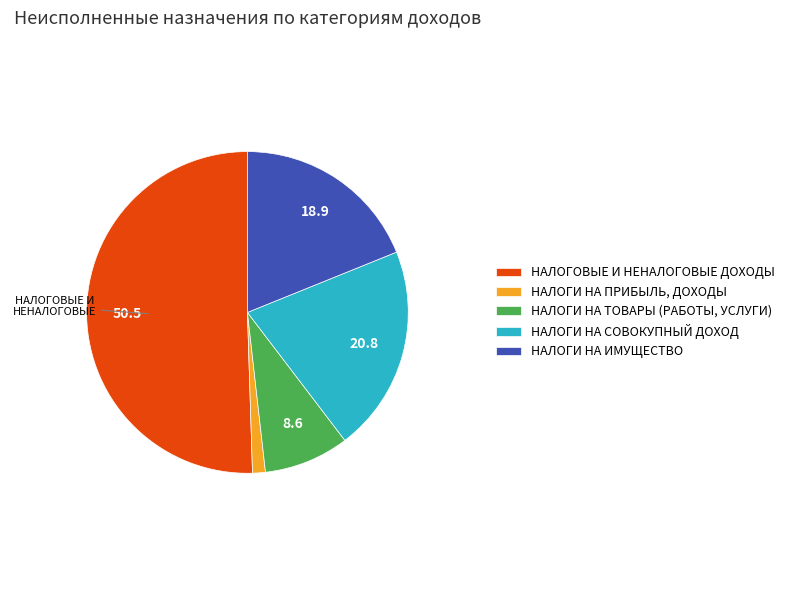

Which category has the smallest portion of the pie?

НАЛОГИ НА ПРИБЫЛЬ, ДОХОДЫ